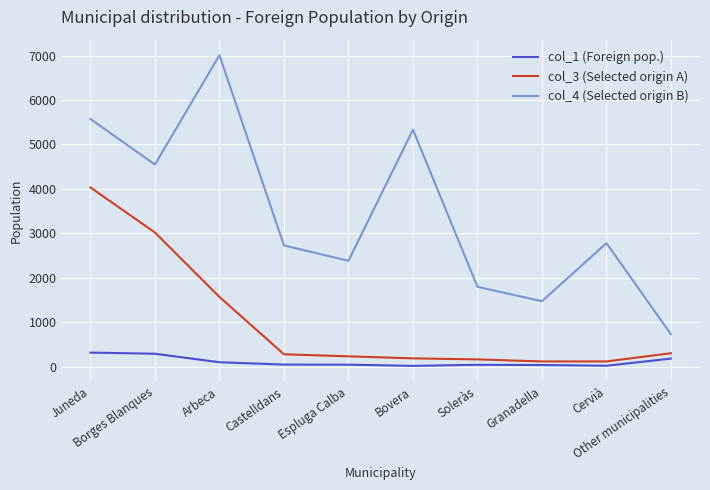

True or false: col_3 (Selected origin A) and col_1 (Foreign pop.) intersect in this chart.

False